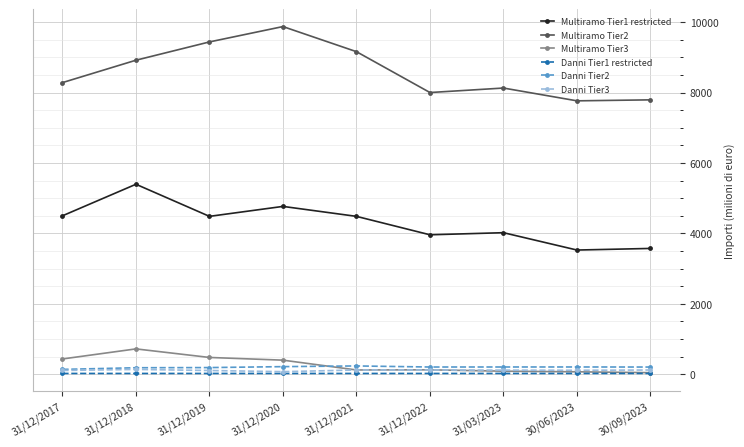

What position from the left is 31/12/2021?

5